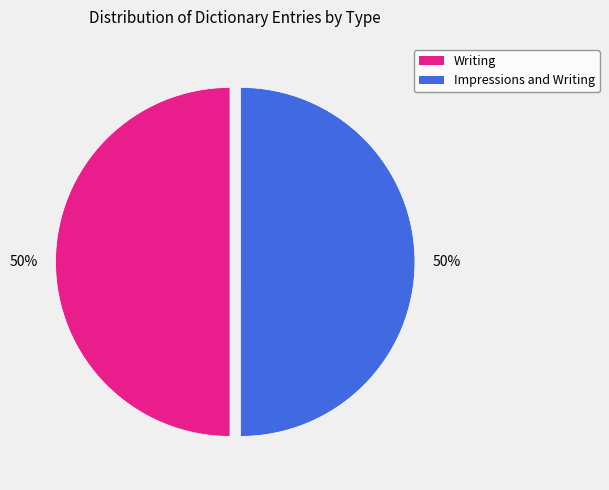

To the nearest percent, what is the combined percentage of Writing and Impressions and Writing?

100%